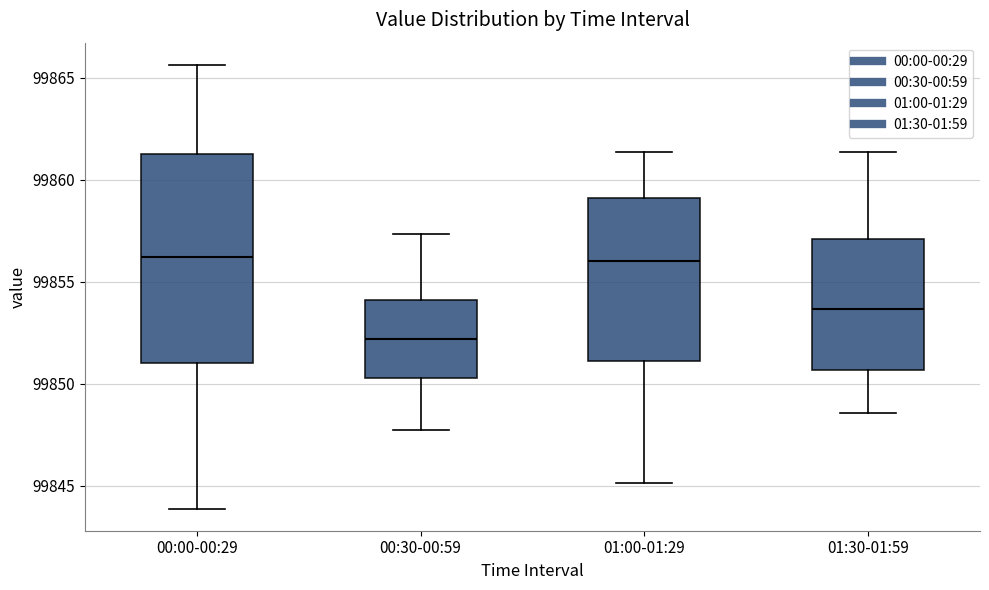

Which box has the lowest median line?

00:30-00:59